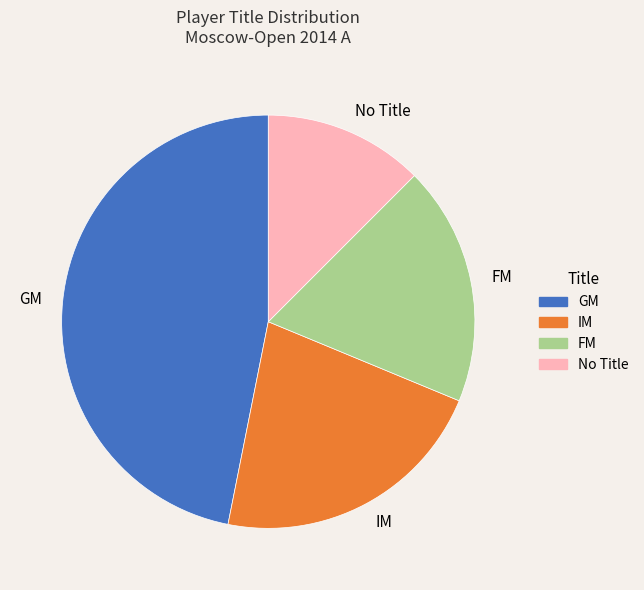

Is the sum of IM and No Title greater than half?

No